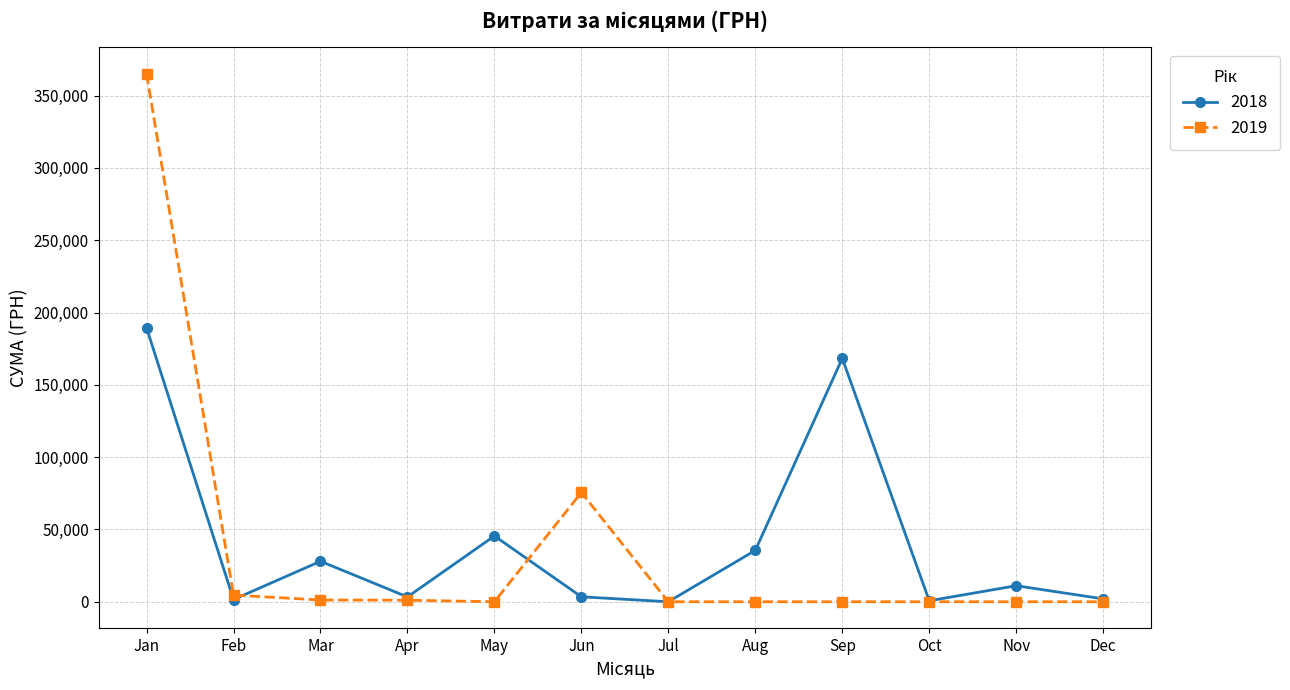

How many values in the 2018 series are below 11088?

6